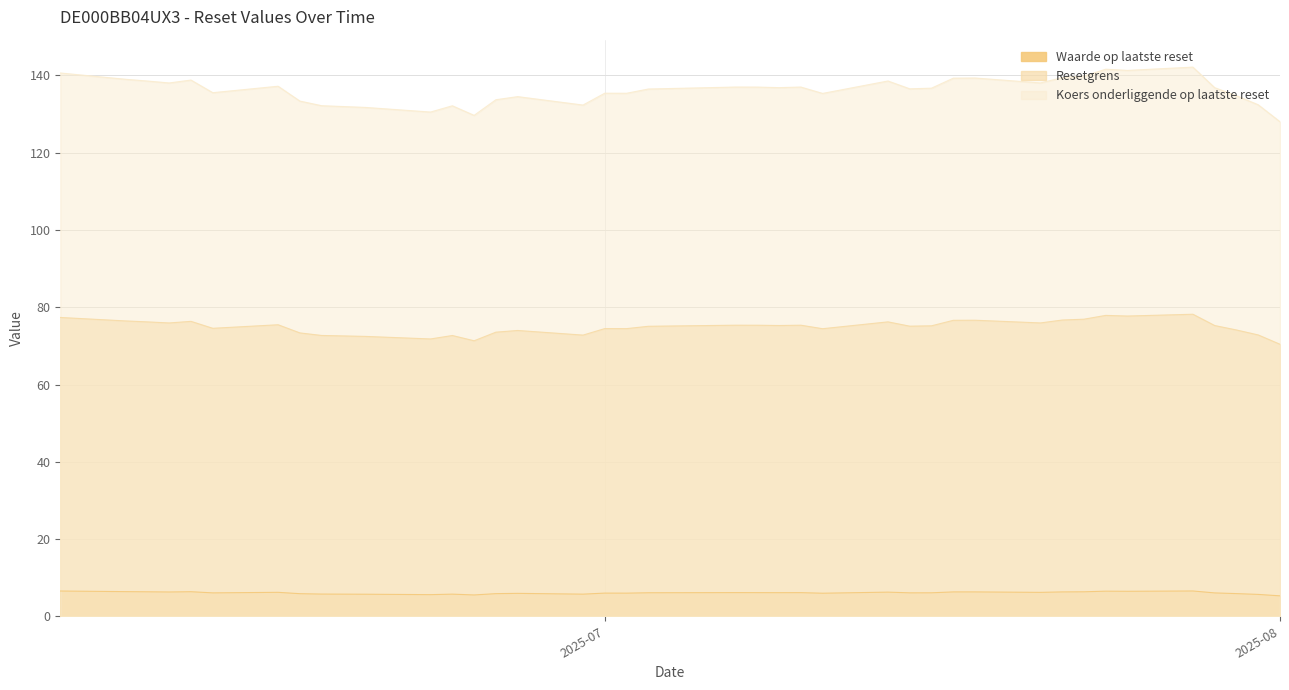

True or false: Waarde op laatste reset and Resetgrens intersect in this chart.

False